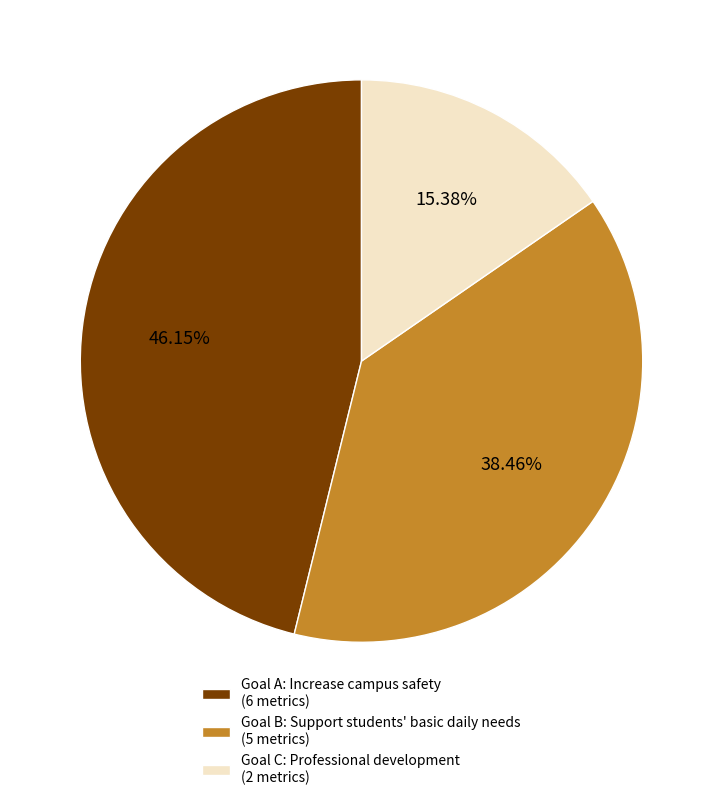

Approximately how many times larger is the value at Goal C: Professional development (2 metrics) compared to Goal B: Support students' basic daily needs (5 metrics)?

0.4